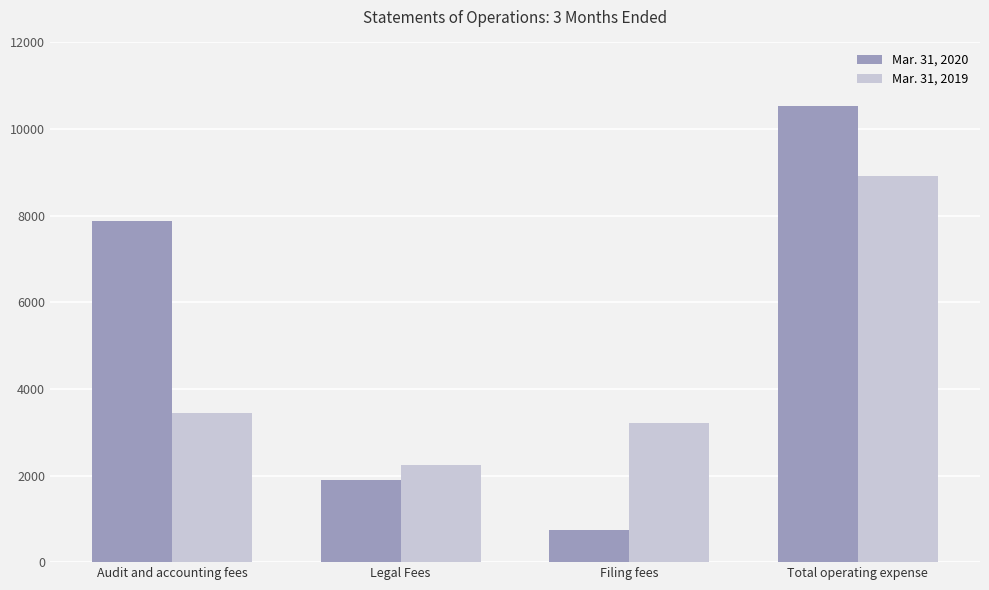

Which series changed the most between Audit and accounting fees and Legal Fees?

Mar. 31, 2020